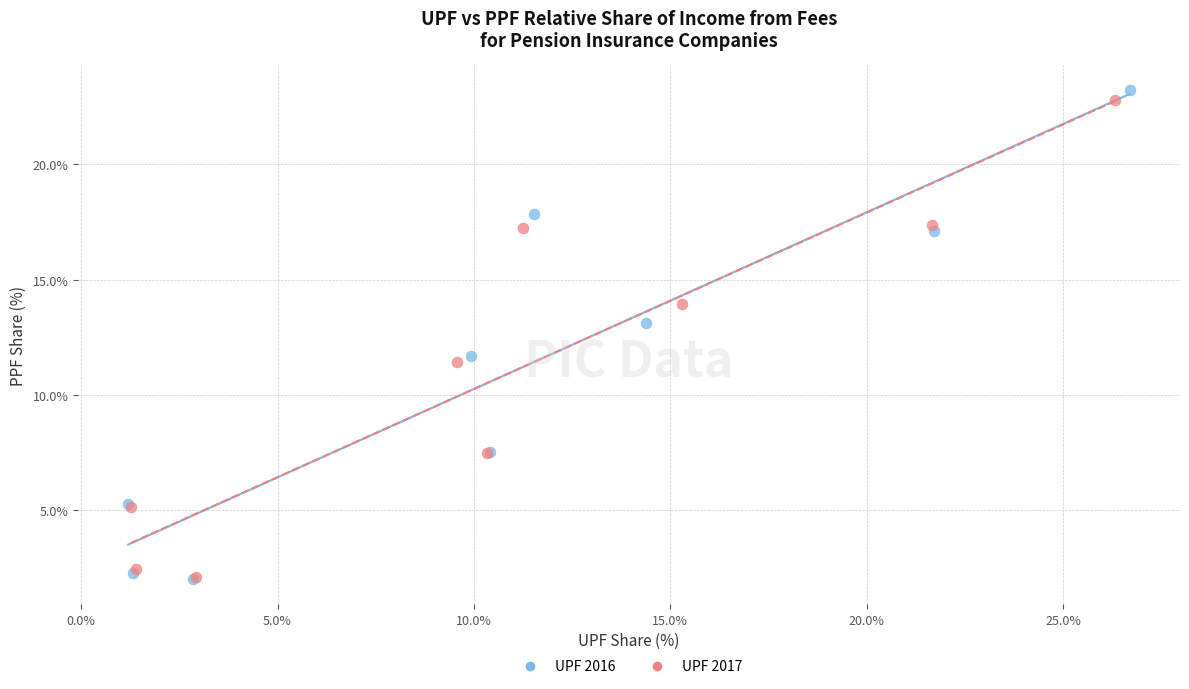

Which series has the largest Y range (max minus min)?

UPF 2016